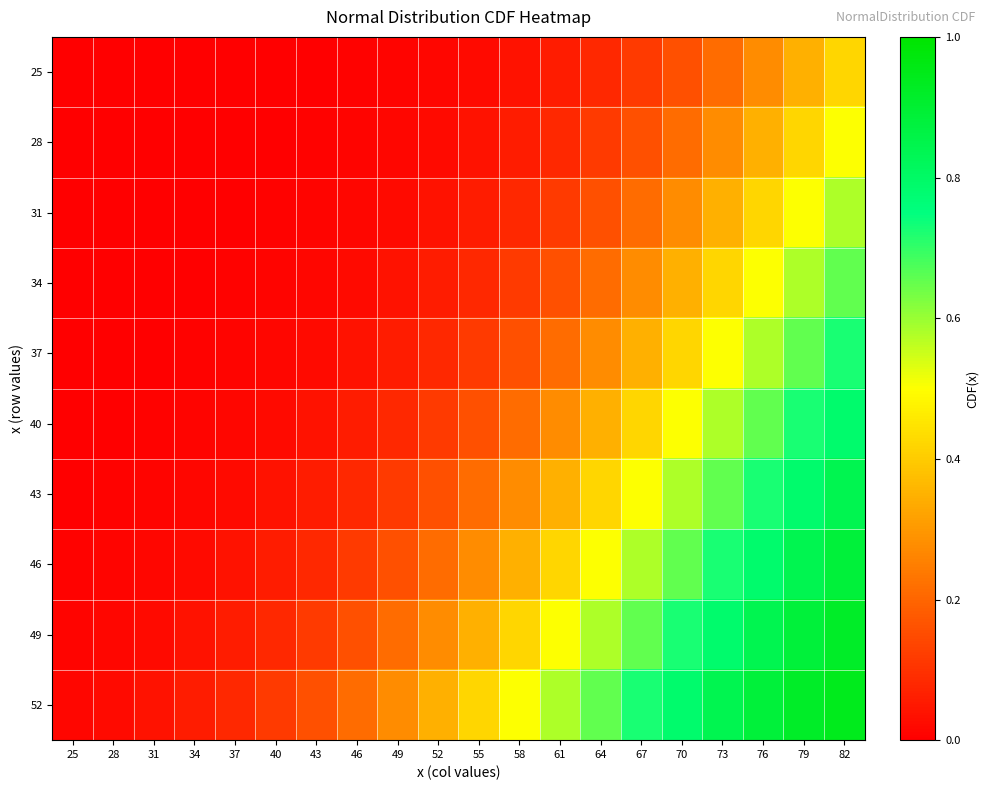

Count the number of data series in this chart.

10